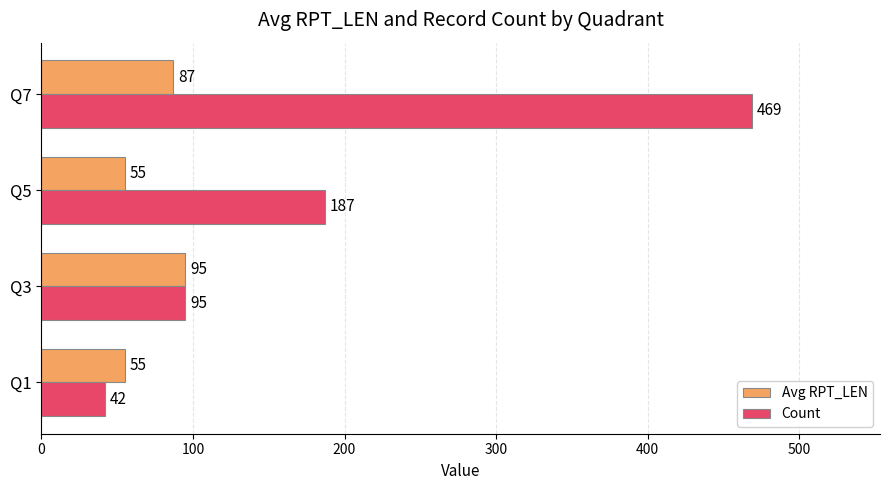

Is it true that Count equals 187 at Q5?

True